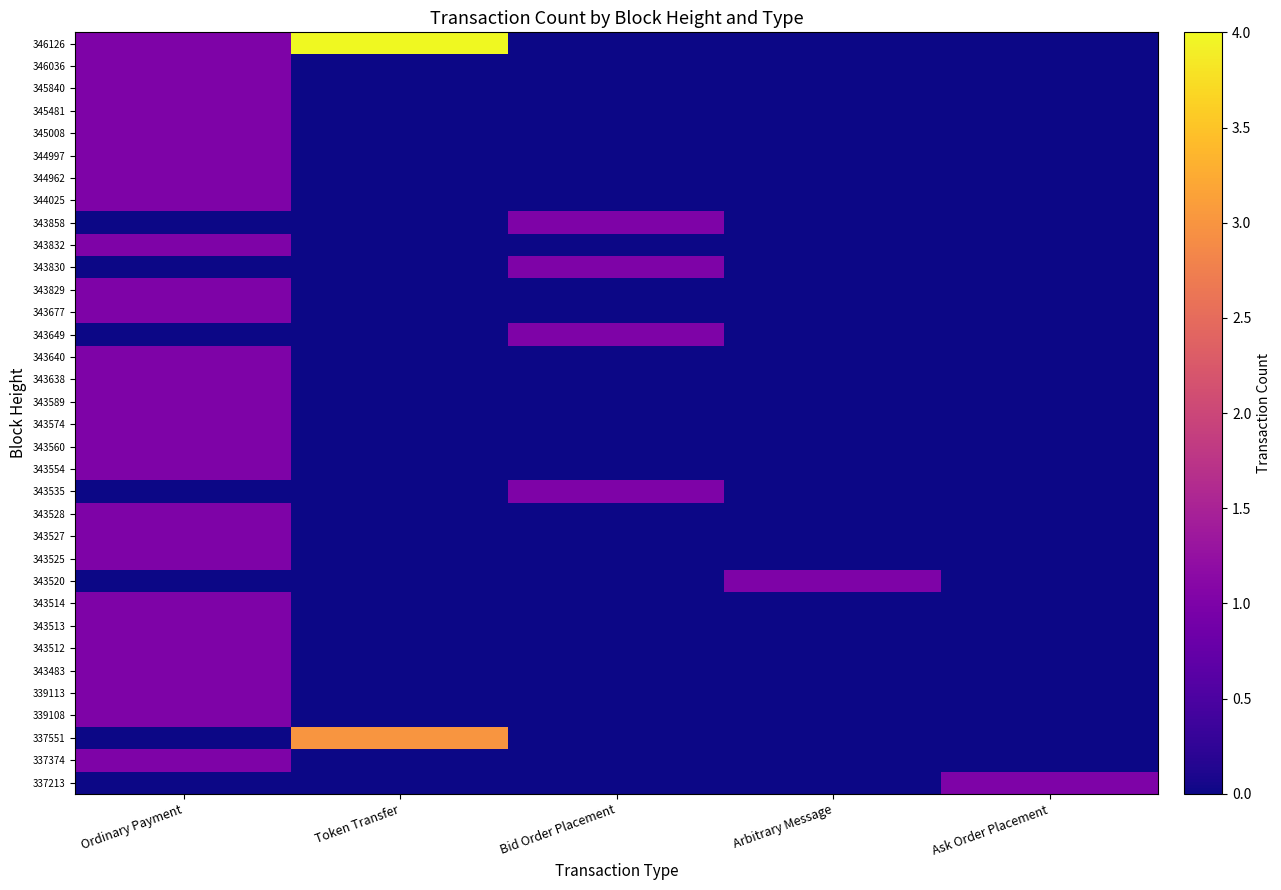

At which category is the sum across all series the highest?

Ordinary Payment